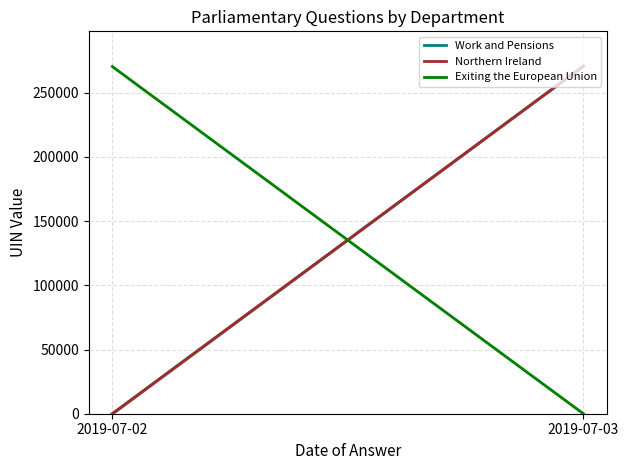

The value of Northern Ireland at 2019-07-02 is 0.0. True or false?

True